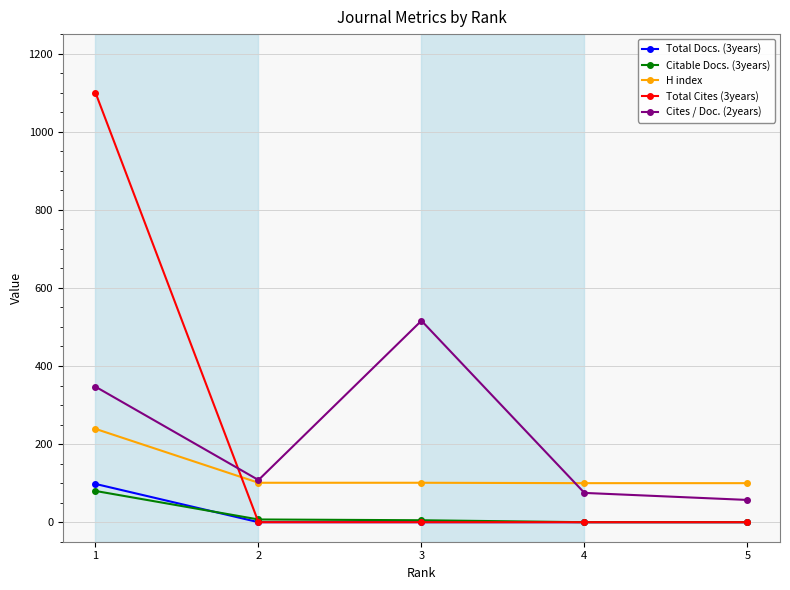

At which category does Cites / Doc. (2years) reach its first local peak?

3